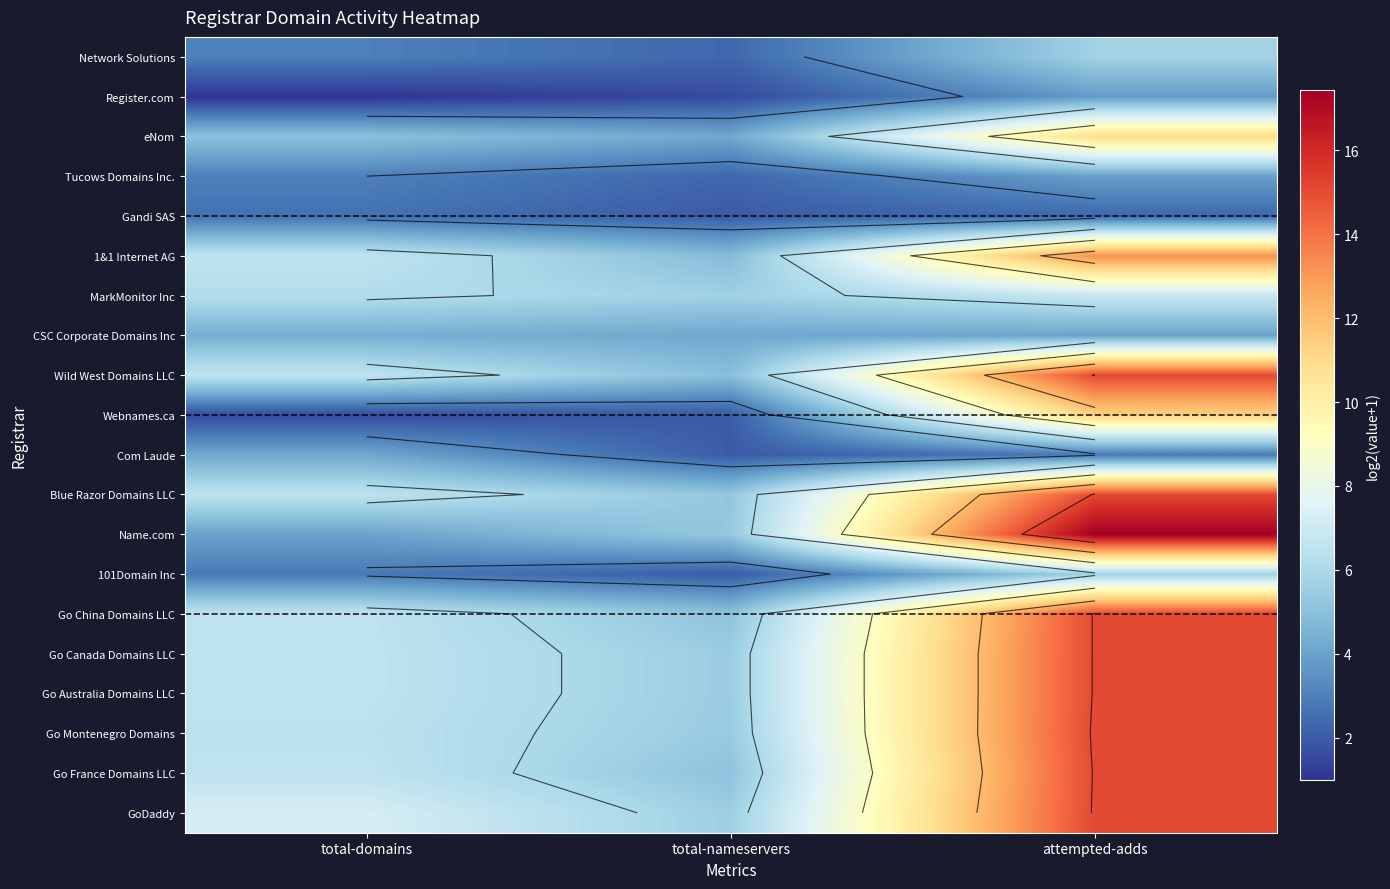

Between total-nameservers and attempted-adds, which series saw the biggest shift?

Name.com